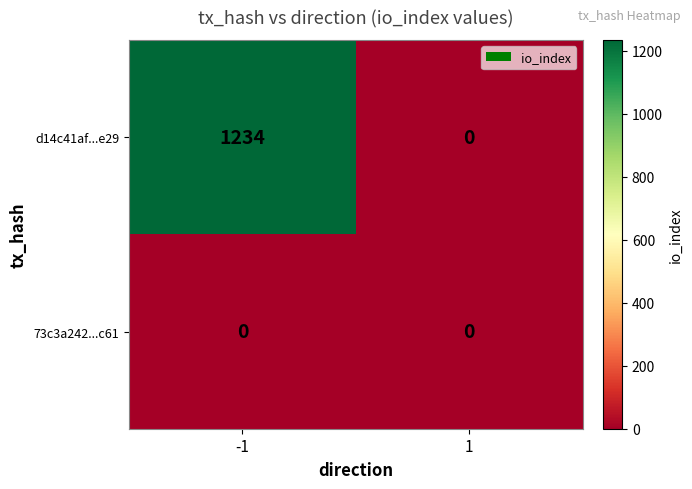

What value does the d14c41af...e29 series have at -1, to the nearest 50?

1250